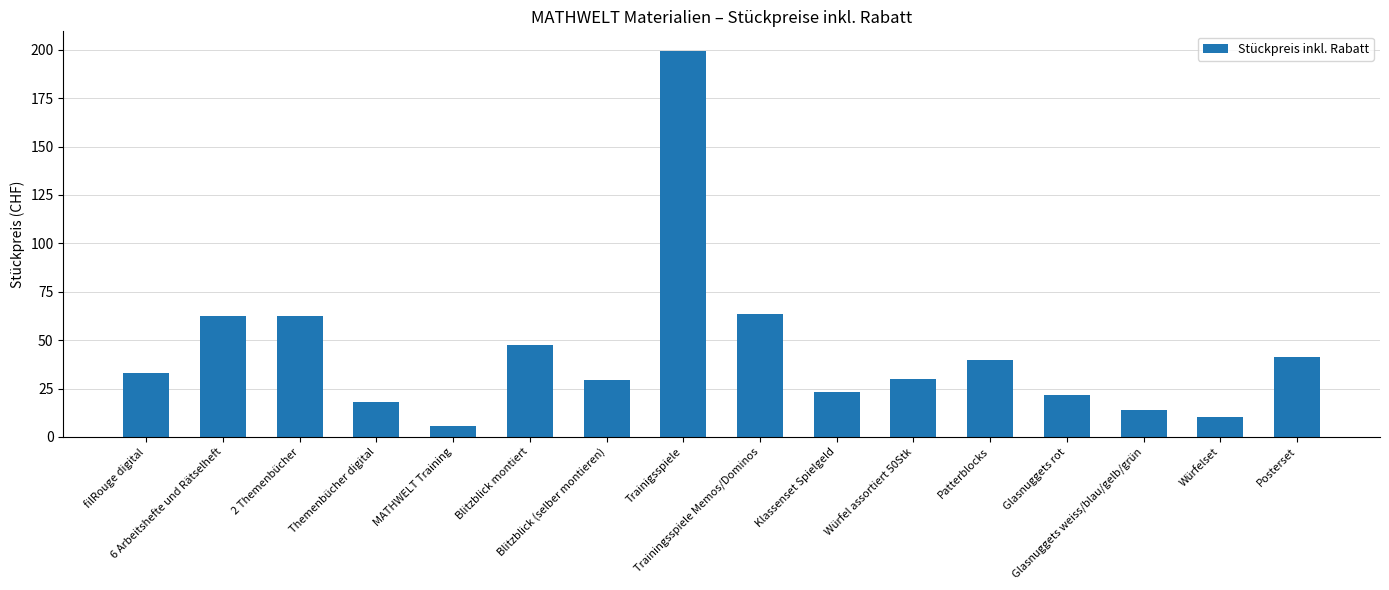

What is the value of the 12th bar from the left?

40.0